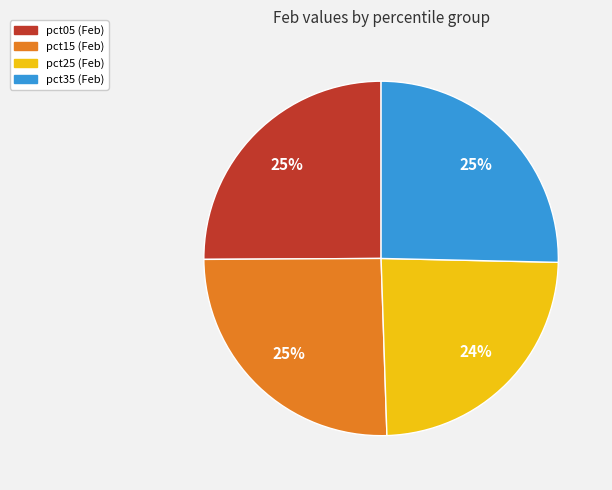

Is there any slice that represents more than half of the pie?

No